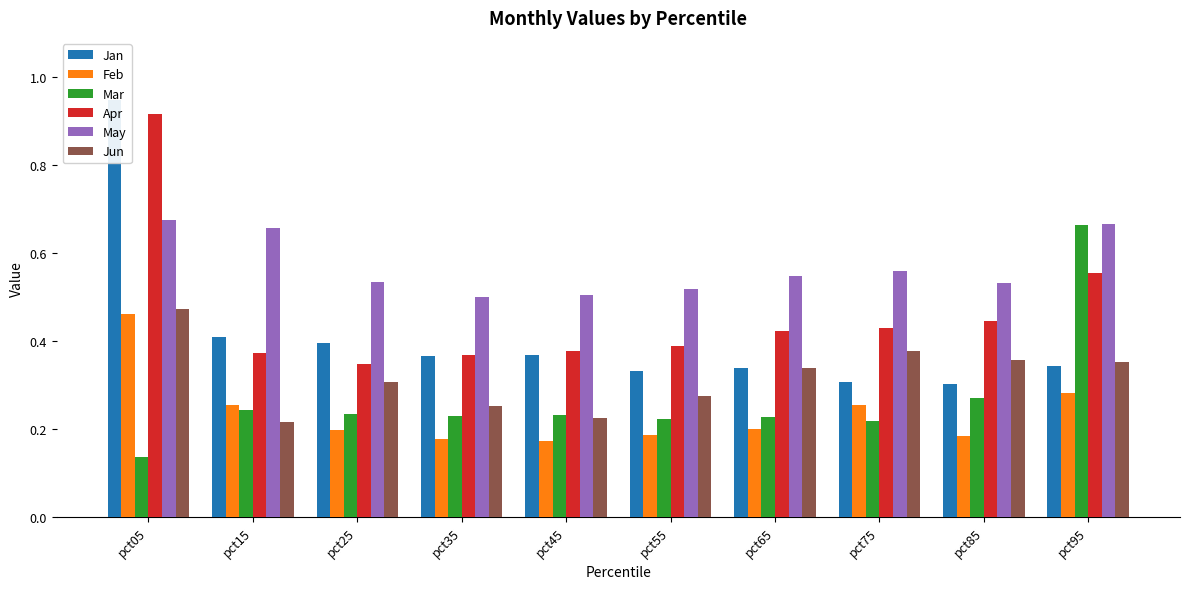

How many groups of bars are there?

10